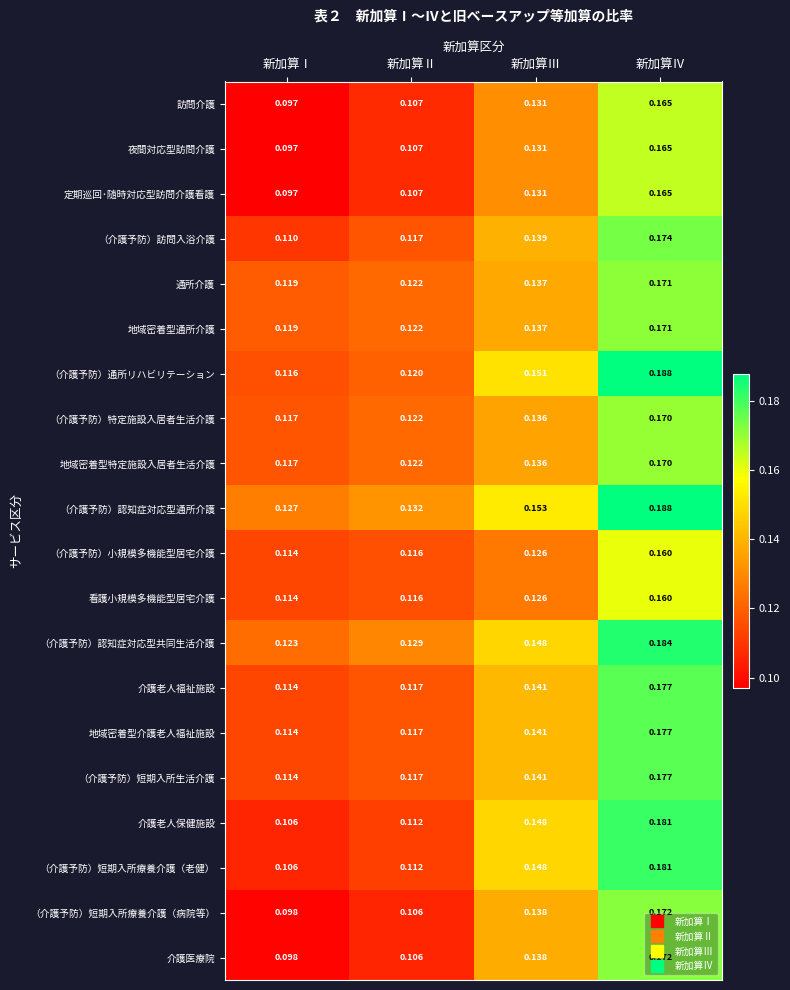

At which label is （介護予防）短期入所生活介護 closest to 0?

新加算Ⅰ